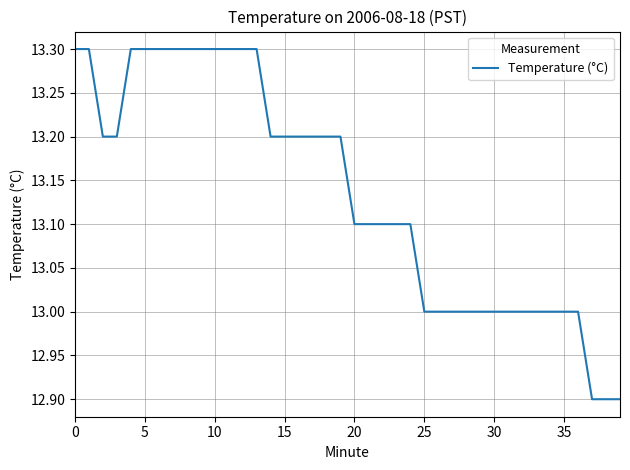

What is the maximum value shown in the chart?

13.3